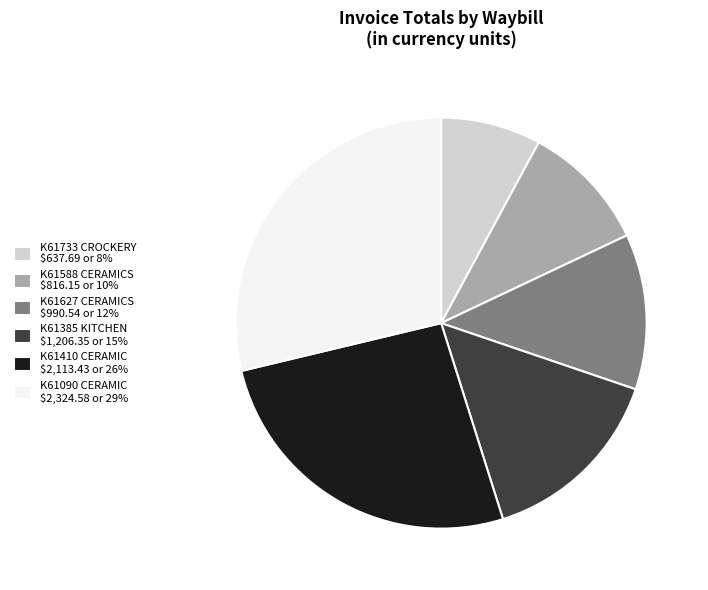

Does K61588 CERAMICS represent more than half of the total?

No